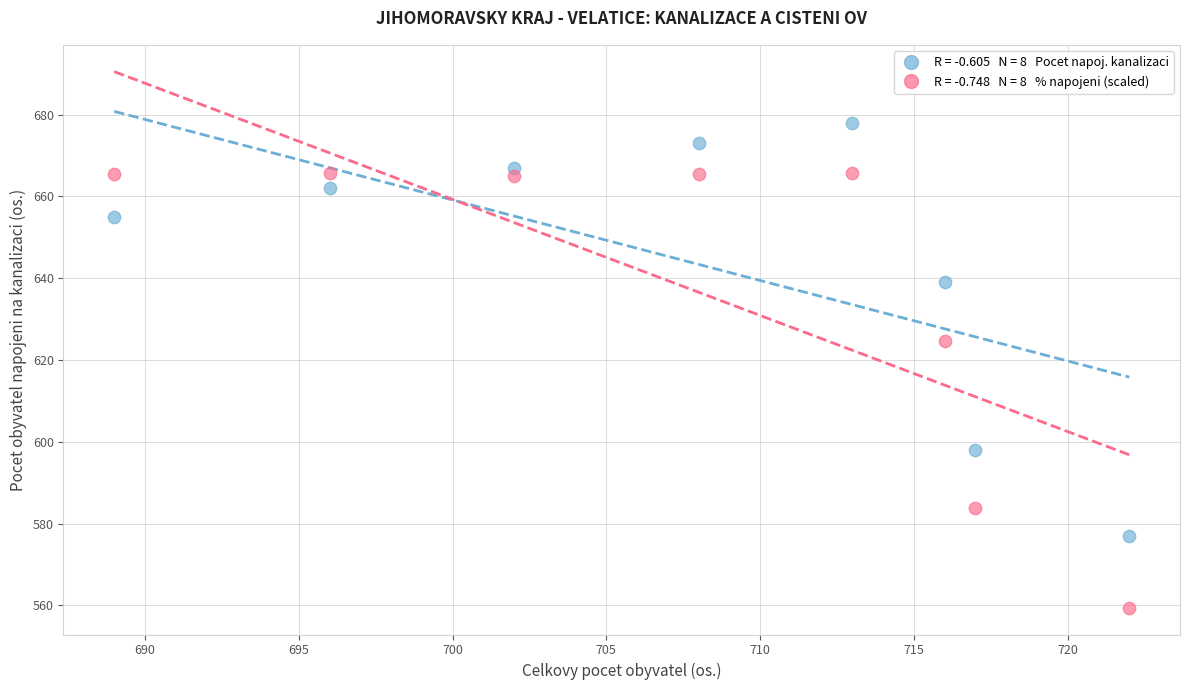

Across all data points, what is the range of Y values (max minus min)?

118.6